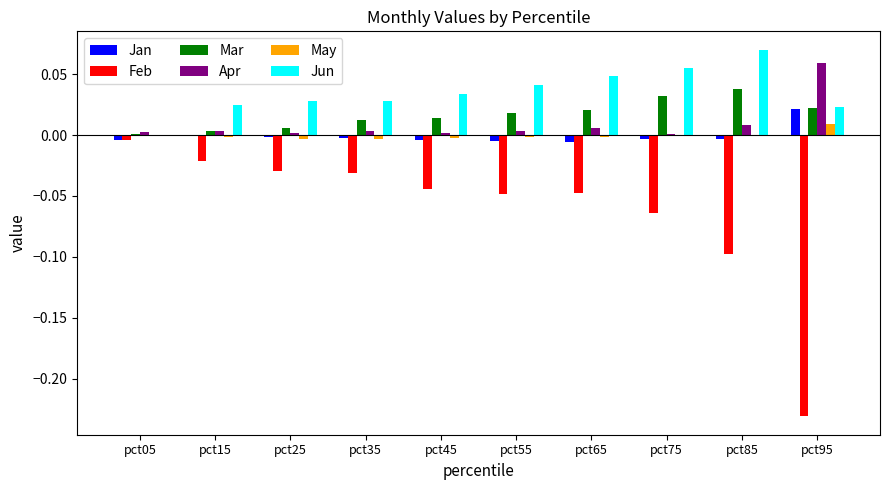

Are the bars grouped side by side (vs. stacked)?

Yes